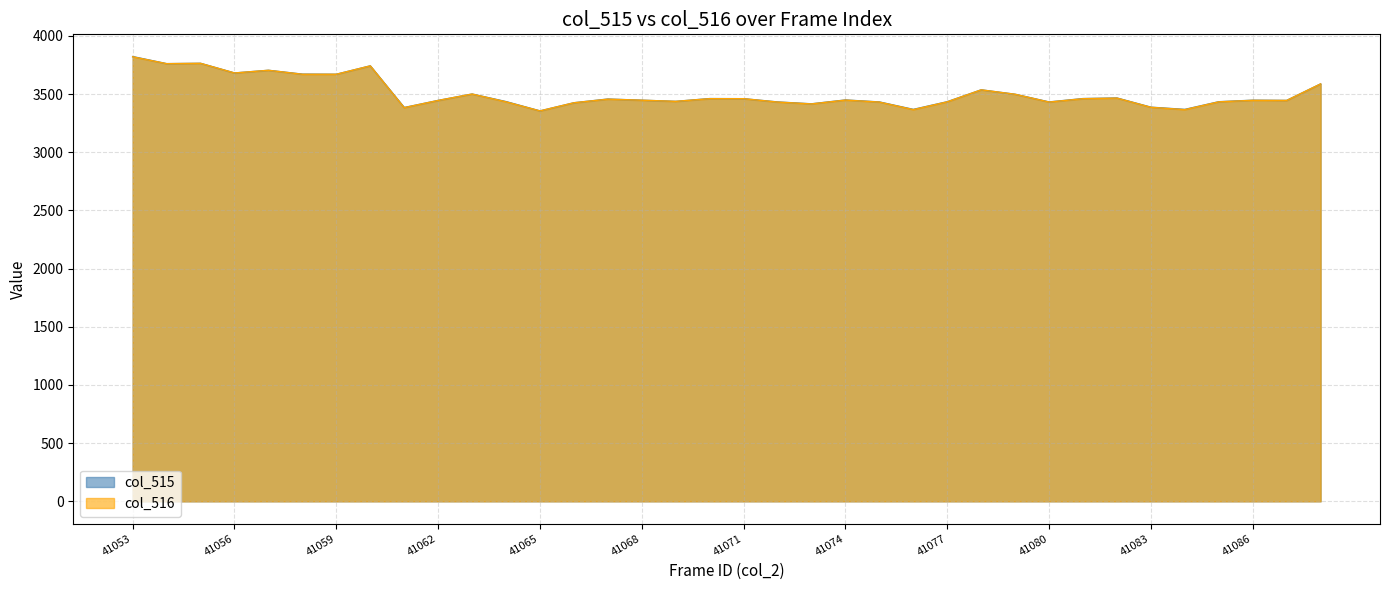

What is the value of the col_515 point at the 29th from the left?

3461